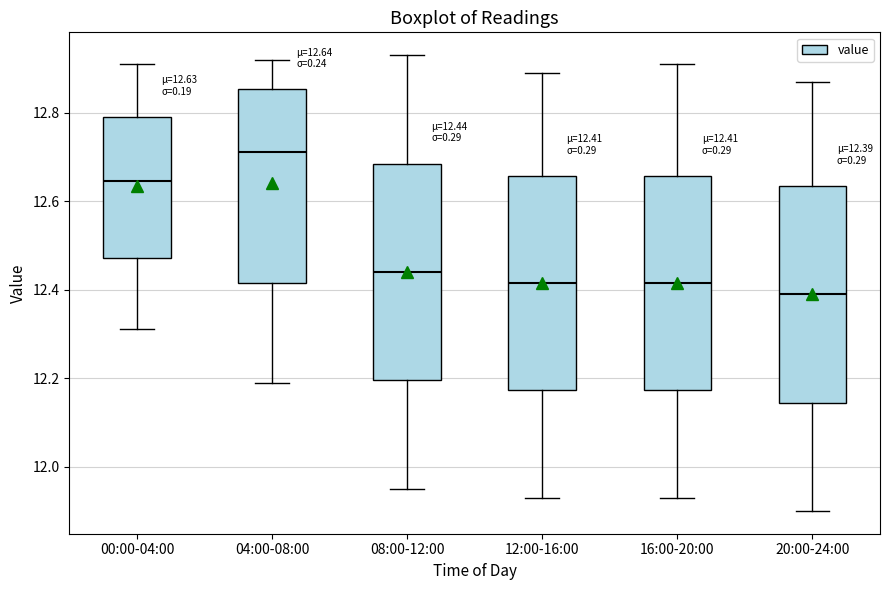

Which box has the highest median line?

04:00-08:00